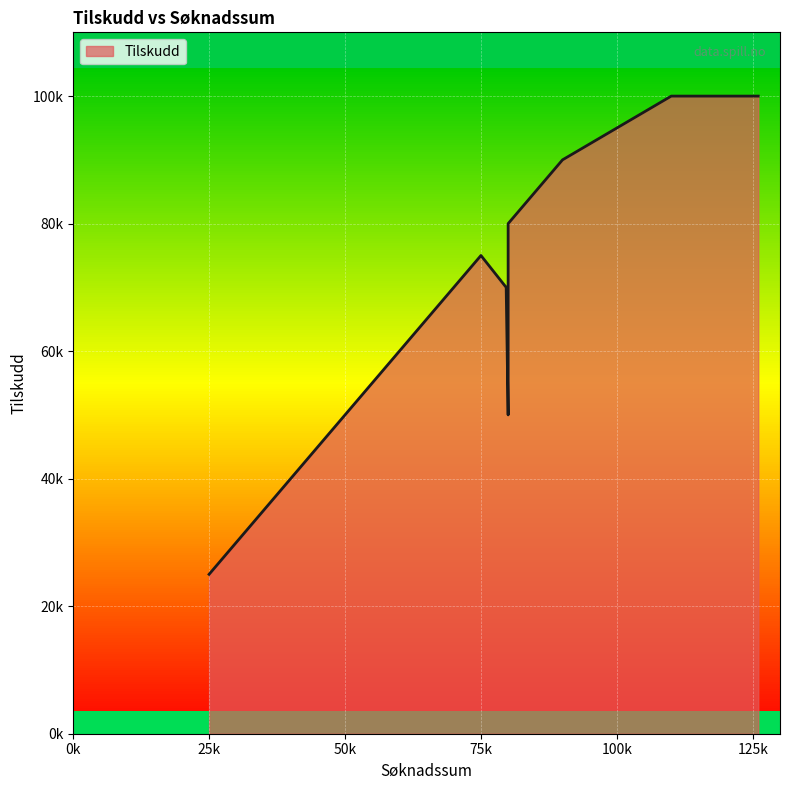

At which category does the data reach its first local peak?

2